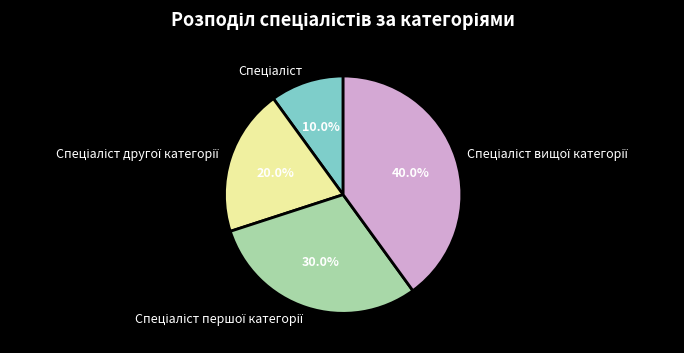

Is there a majority slice in this chart?

No